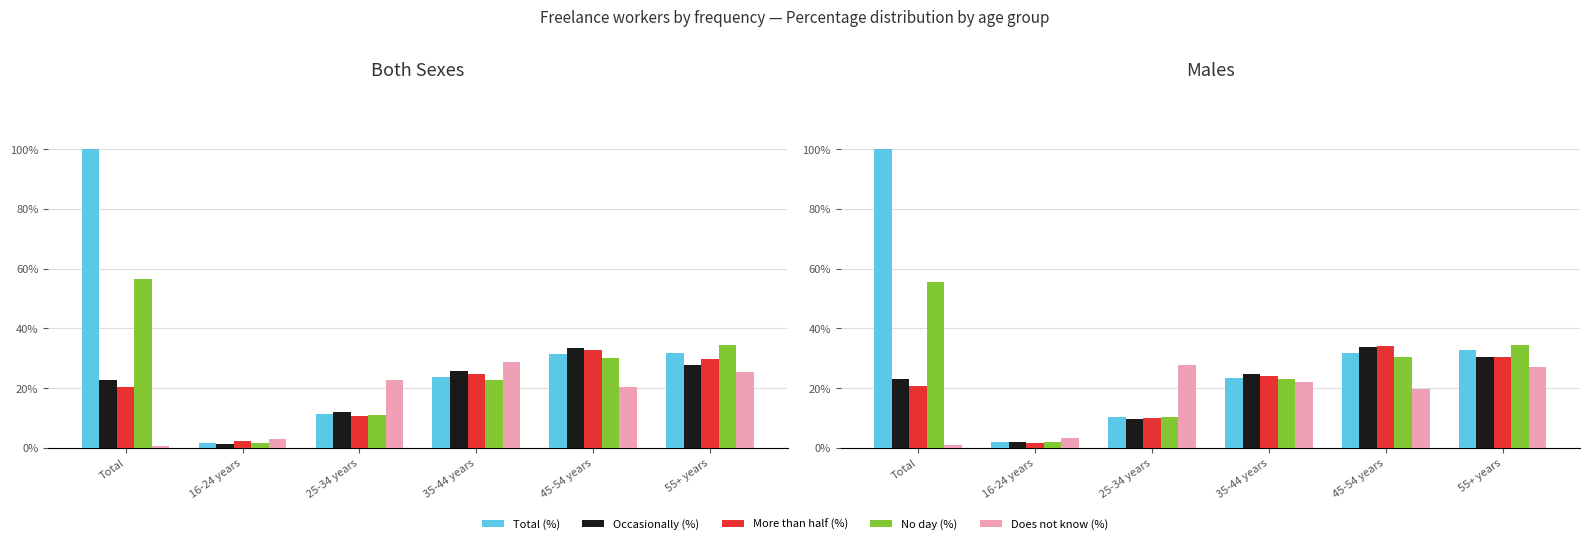

What are all the series names shown in the legend?

Total (%), Occasionally (%), More than half (%), No day (%), Does not know (%)